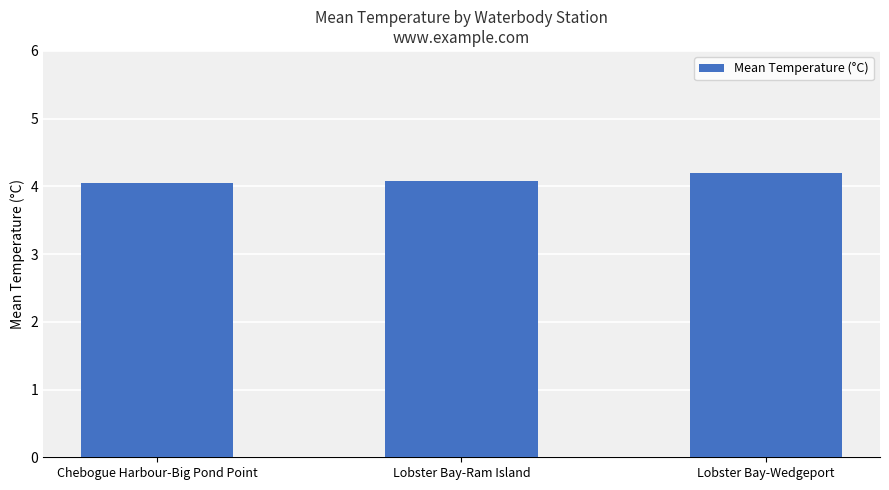

What is the difference between the maximum and minimum values?

0.1